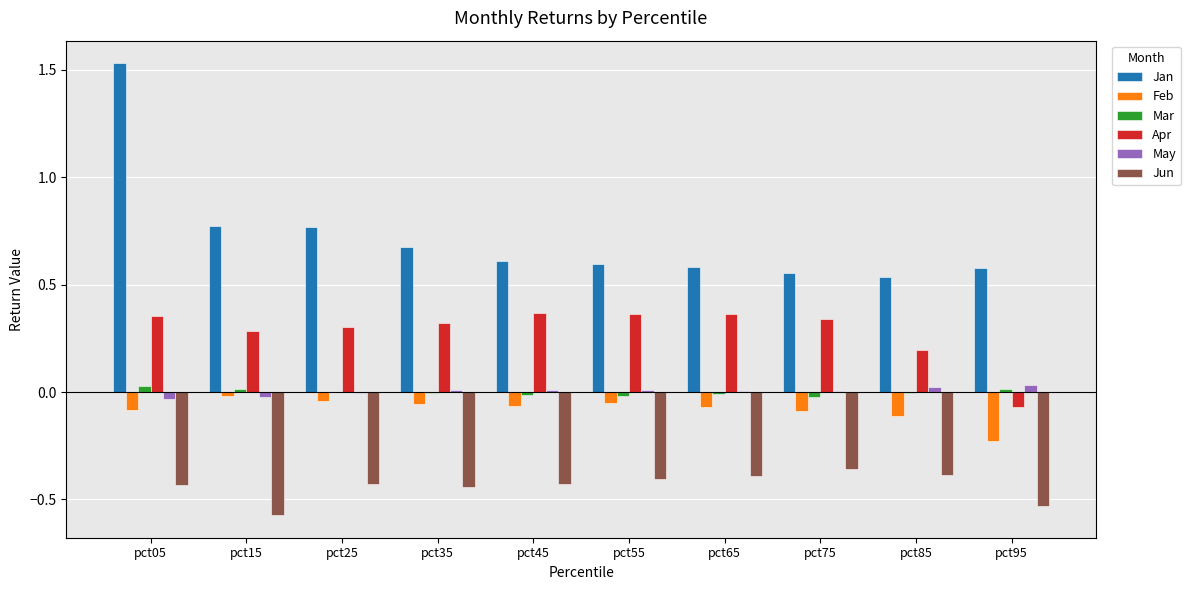

Is it true that May equals 0.0 at pct75?

True